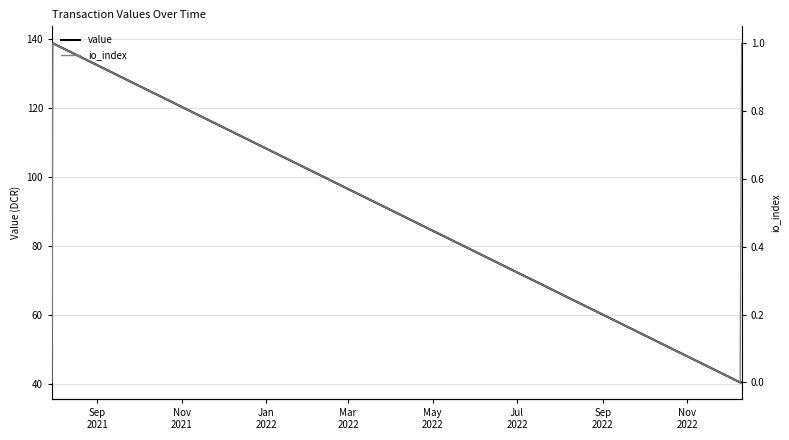

What is the maximum value for value?

138.8